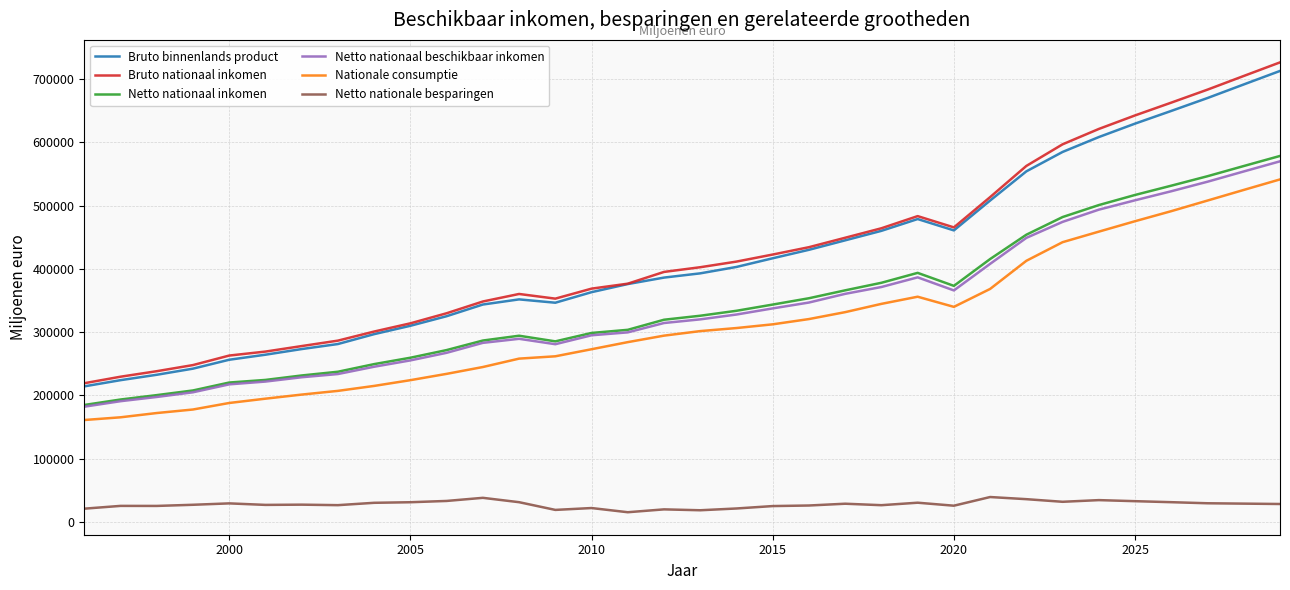

Does the chart display data point markers on the line(s)?

No